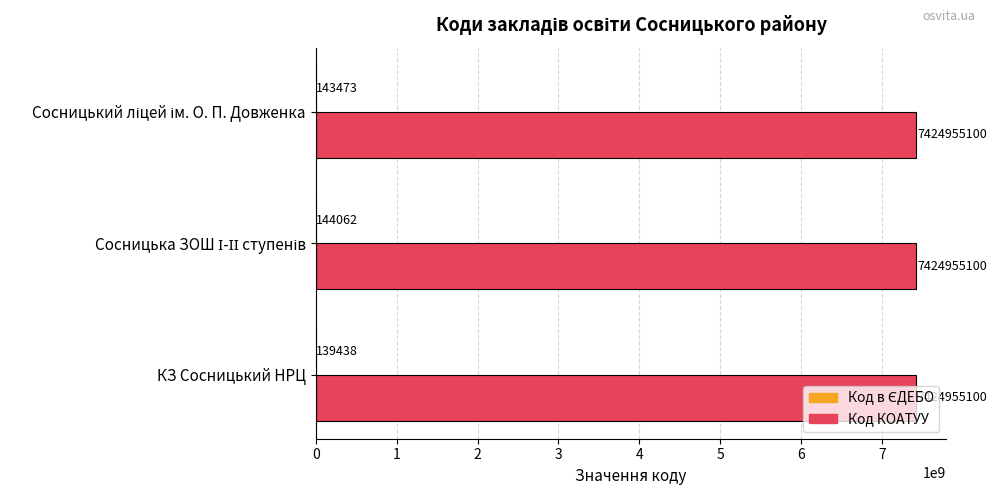

Is it true that Код КОАТУУ equals 9665273434 at КЗ Сосницький НРЦ?

False